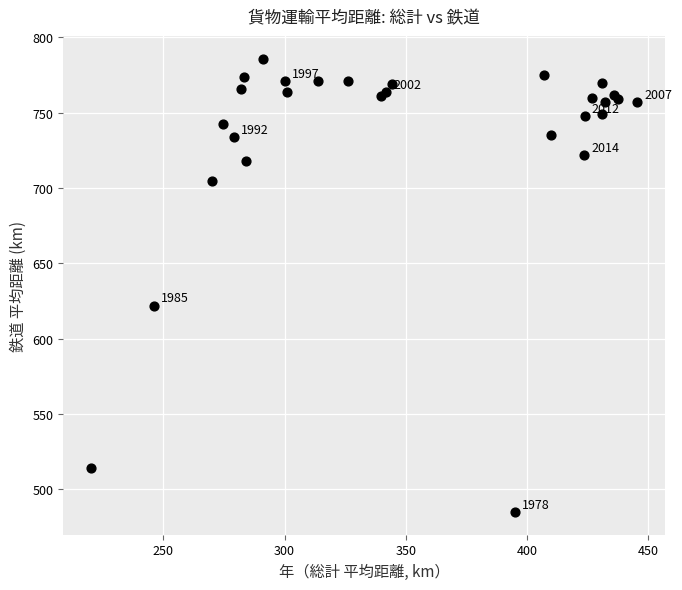

What Y value in the scatter plot is closest to 635?

622.0